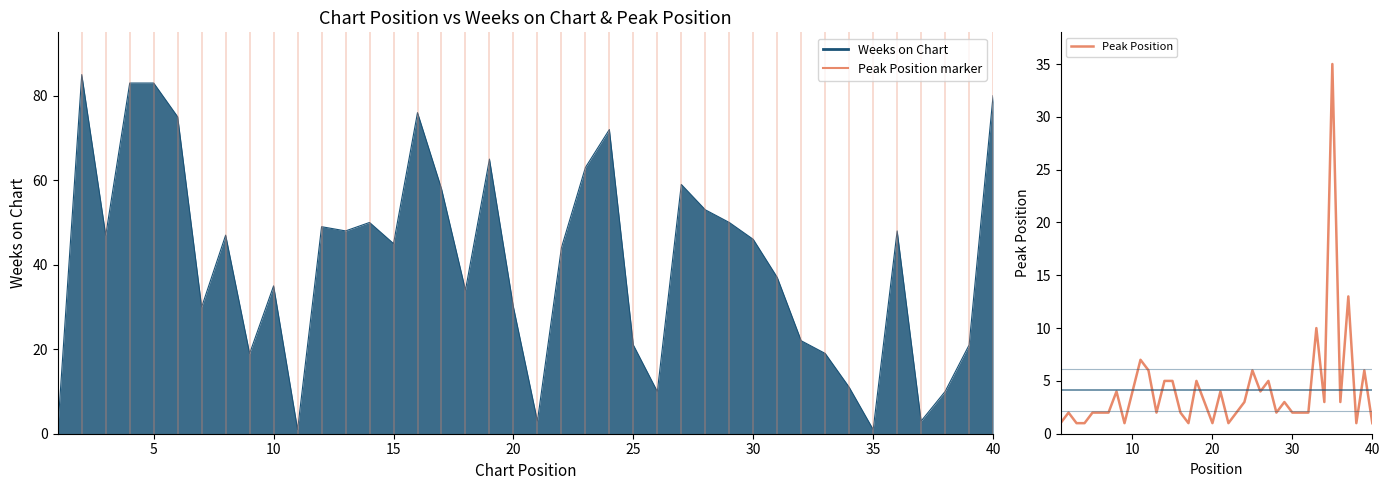

How many points are higher than both their immediate neighbors (excluding endpoints)?

12